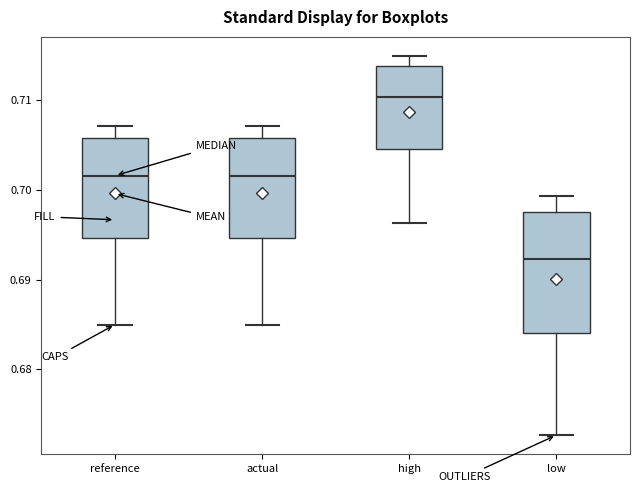

Which box's median line is the highest?

high